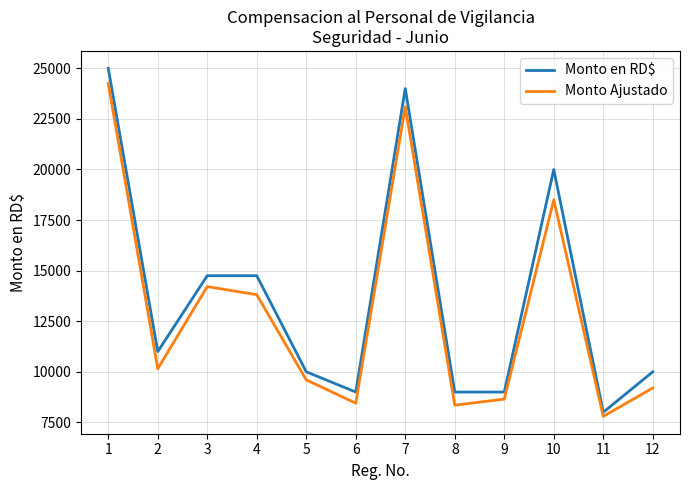

What is the sum of the Monto en RD$ values at 9 and 3?

23750.0